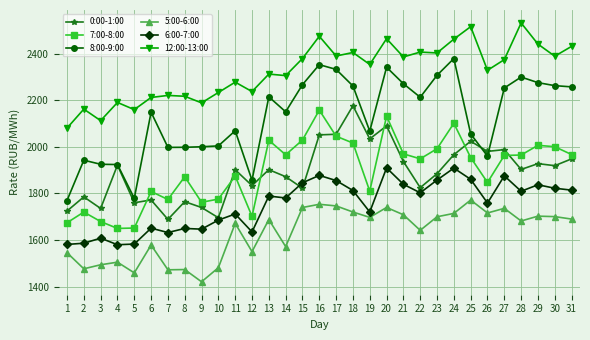

Which category has the highest value across all series?

28